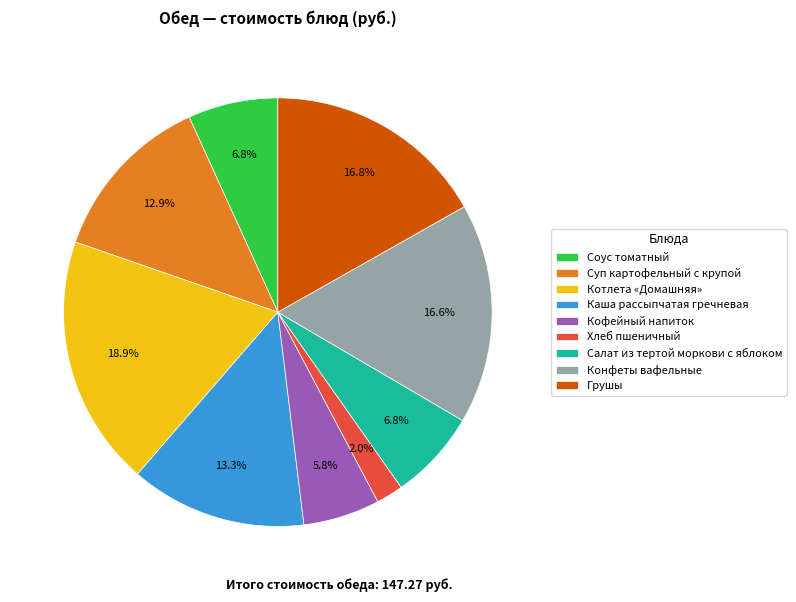

Is it true that Котлета «Домашняя» is 19% of the pie?

True